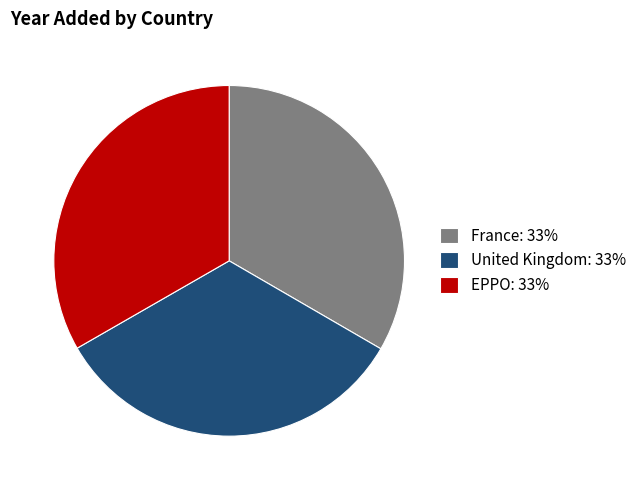

Does any single category account for the majority?

No